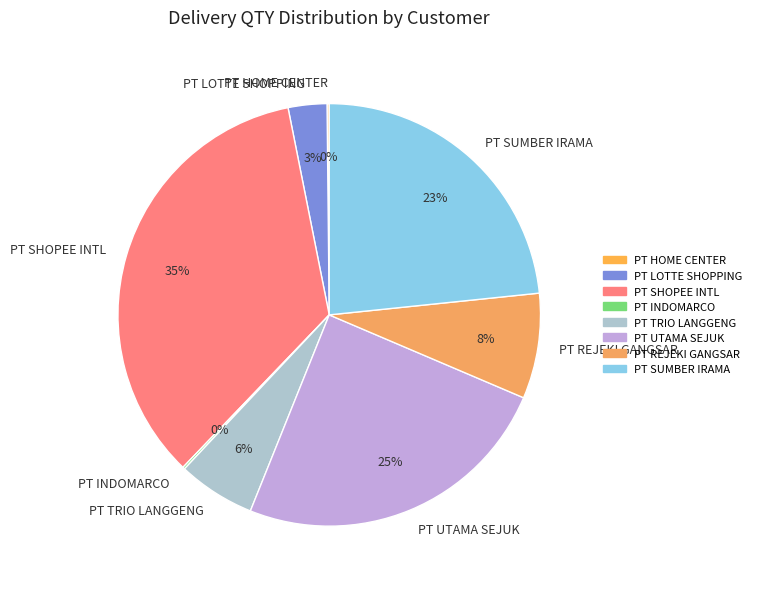

Is it true that PT REJEKI GANGSAR is 1% of the pie?

False